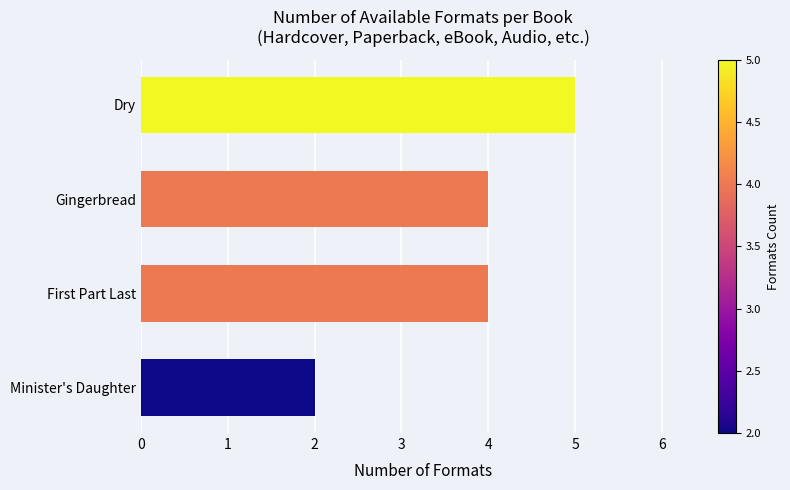

How many bars are there in total?

4